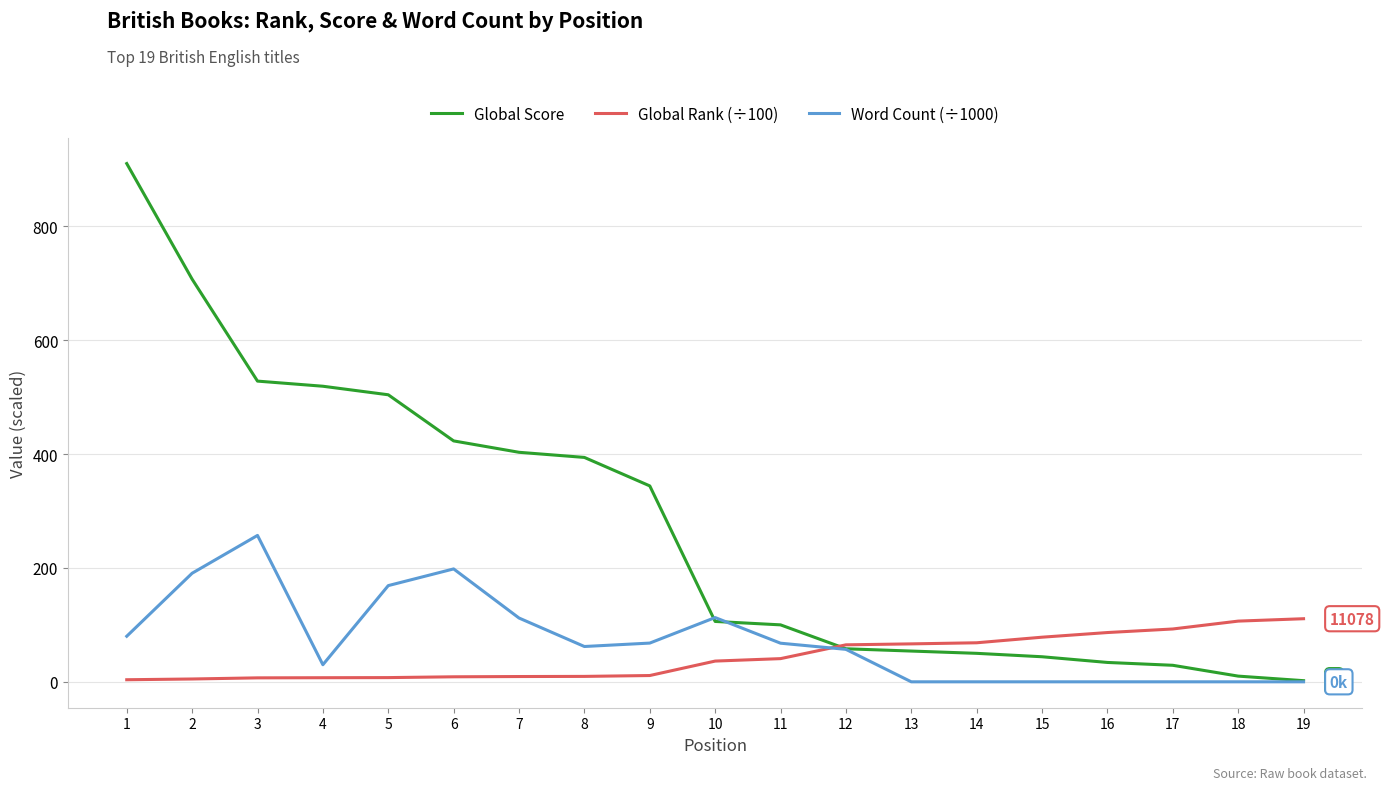

Is the value of Global Score at 16 greater than the value of Word Count (÷1000) at 1?

No